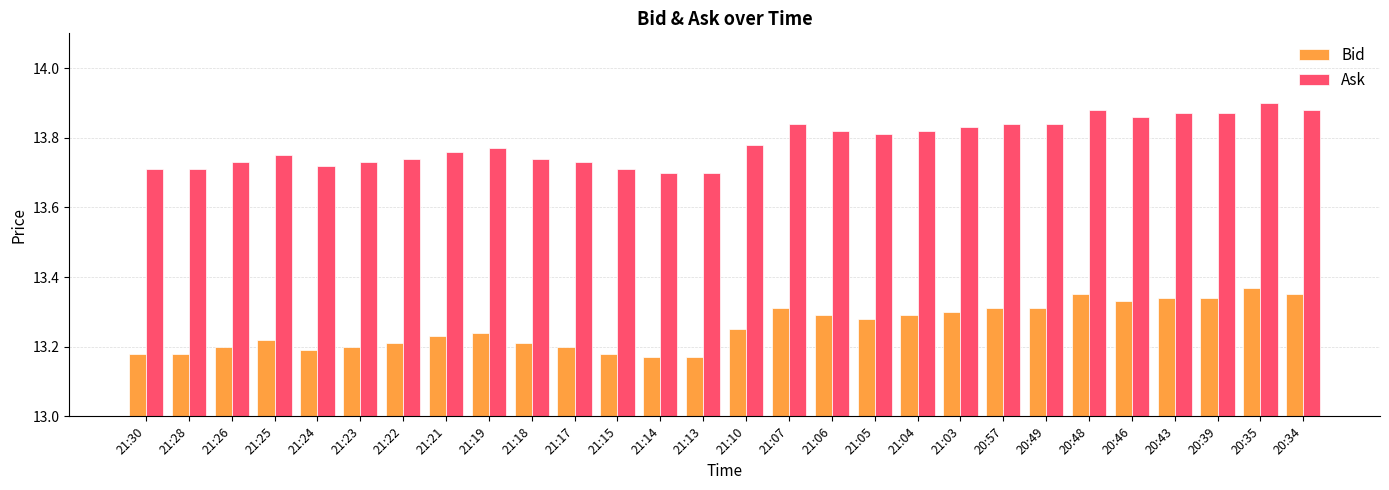

Which series has the largest total across all categories?

Ask